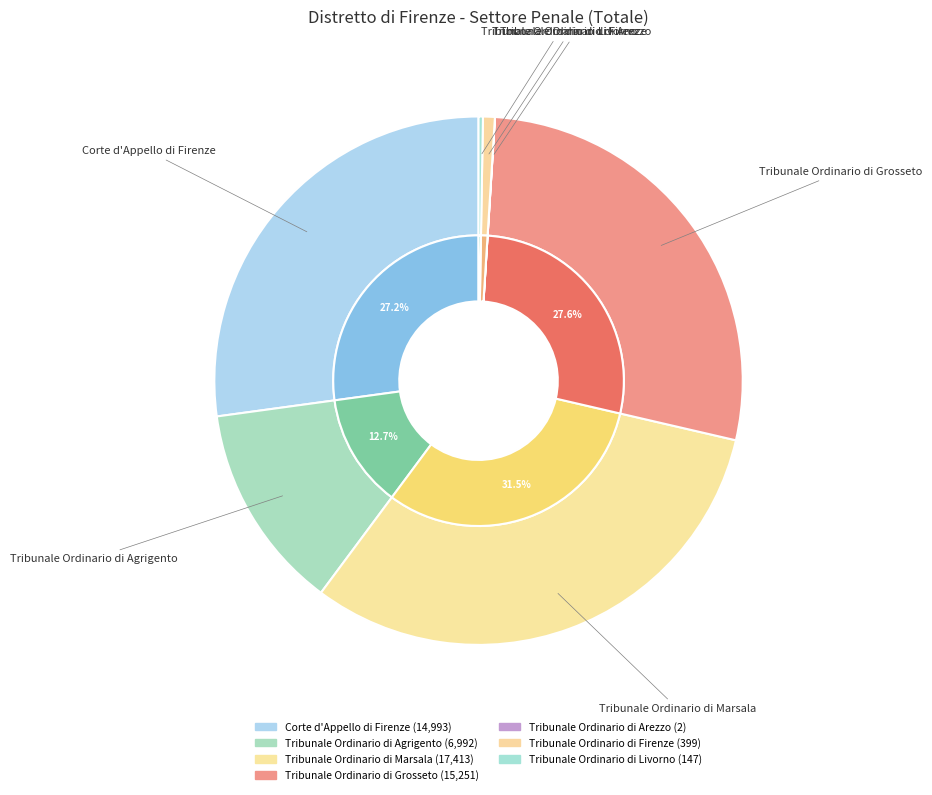

Is it true that Tribunale Ordinario di Agrigento is 13% of the pie?

True